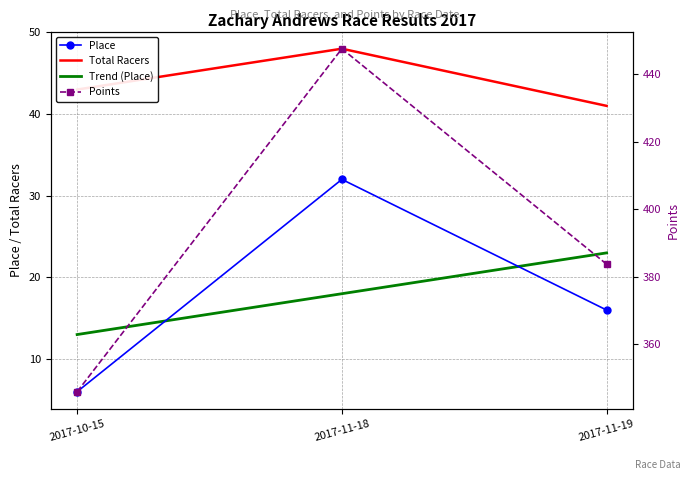

What is the spread (max minus min) of values at 2017-11-19?

367.7